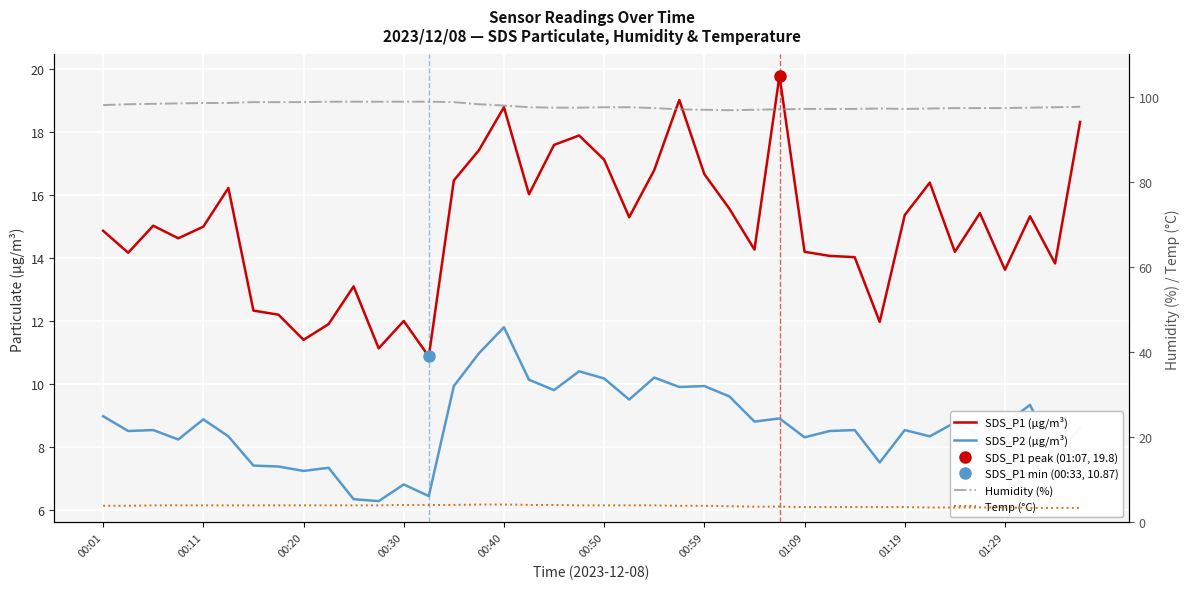

True or false: Temp (°C) has more than 1 points higher than both neighbors.

False